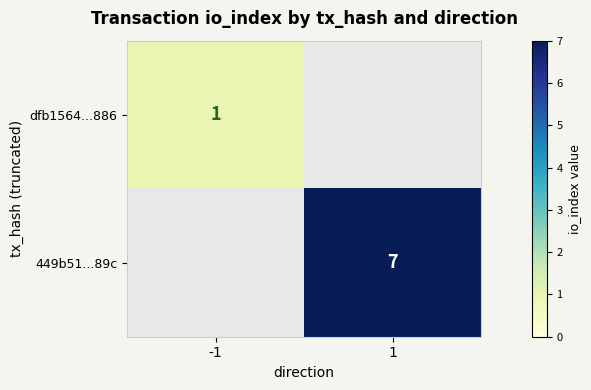

Is the value of dfb1564...886 at -1 greater than the value of 449b51...89c at 1?

No